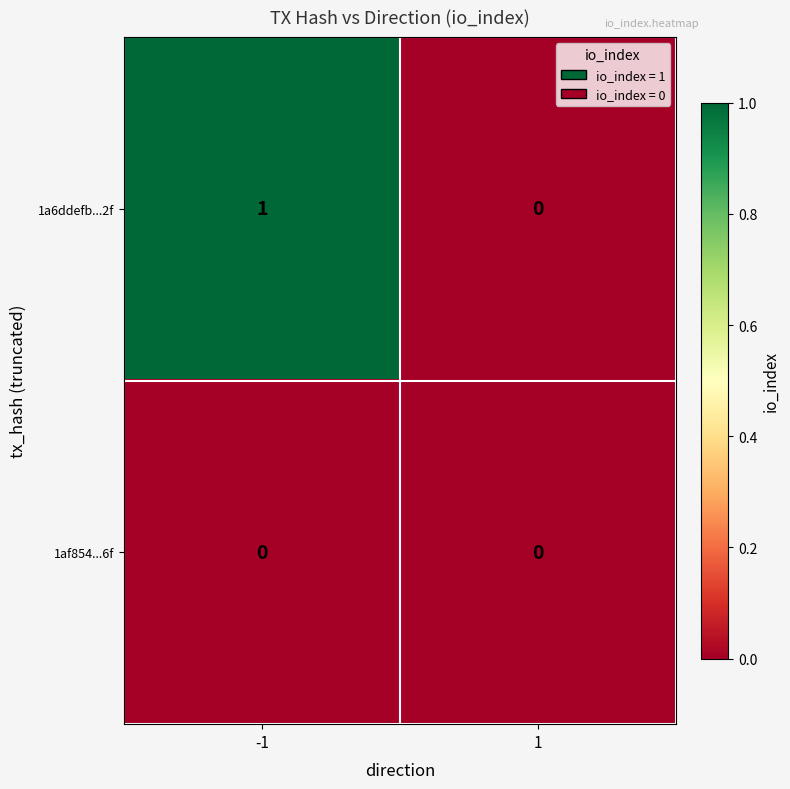

At -1, list the series in order from smallest to largest.

1af854...6f, 1a6ddefb...2f